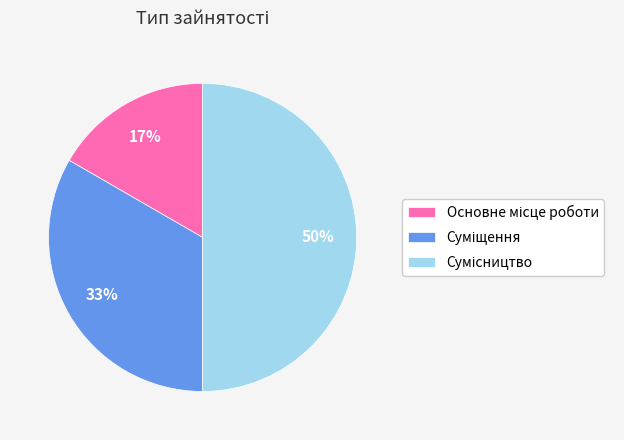

To the nearest percent, what is the difference between the largest and smallest slice percentages?

33%